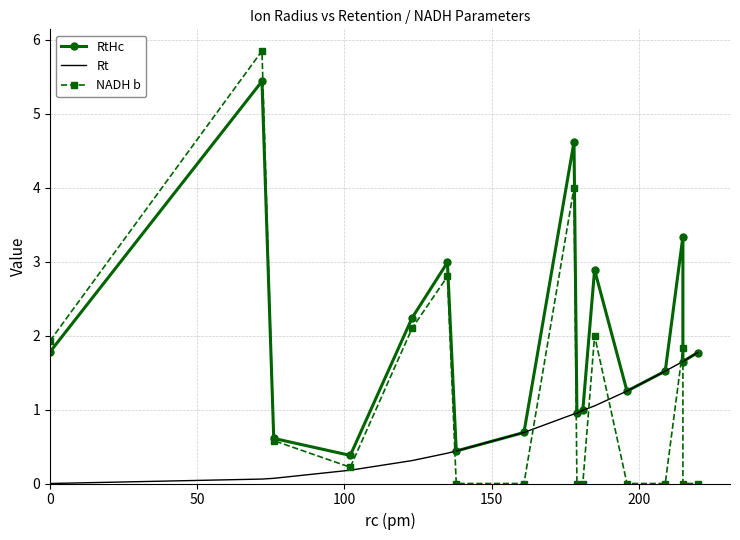

How many series are shown in this chart?

3